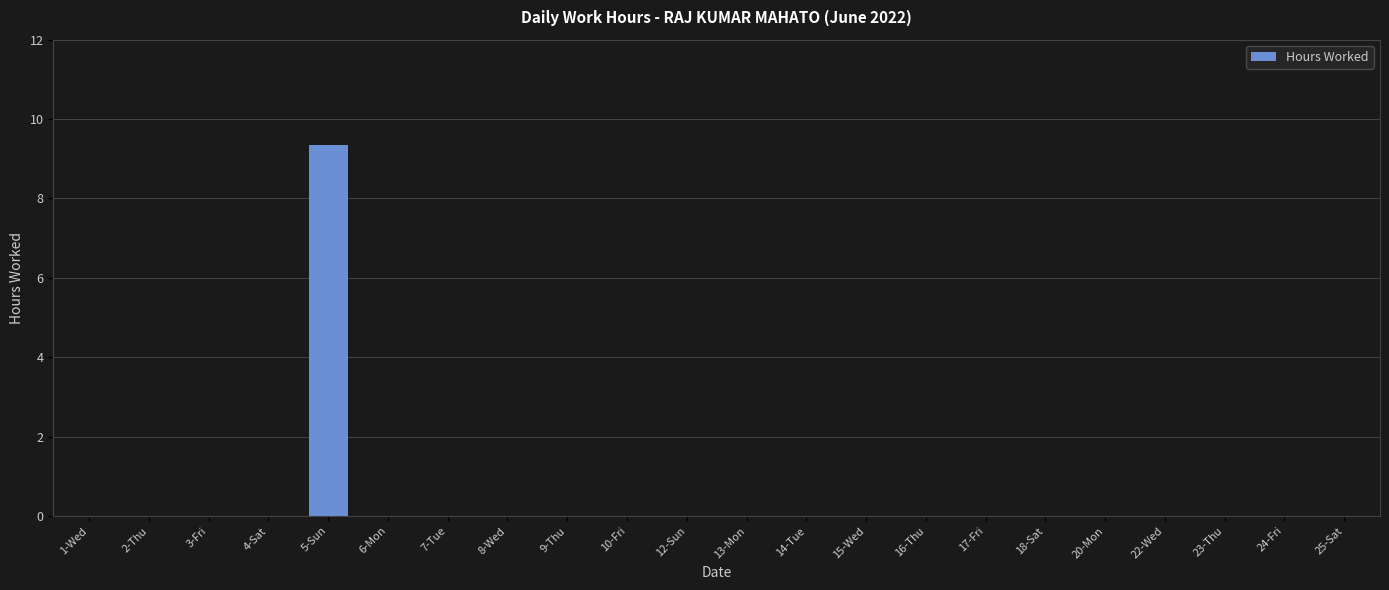

Is it true that the value at 10-Fri is 0.0?

True